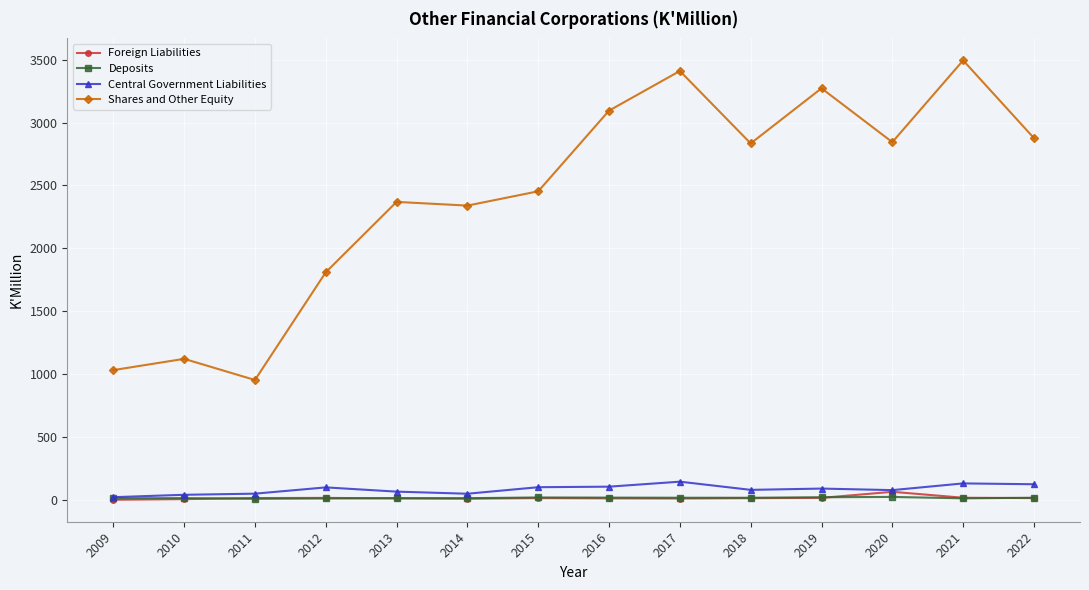

At which label does Shares and Other Equity first exceed 2833?

2016